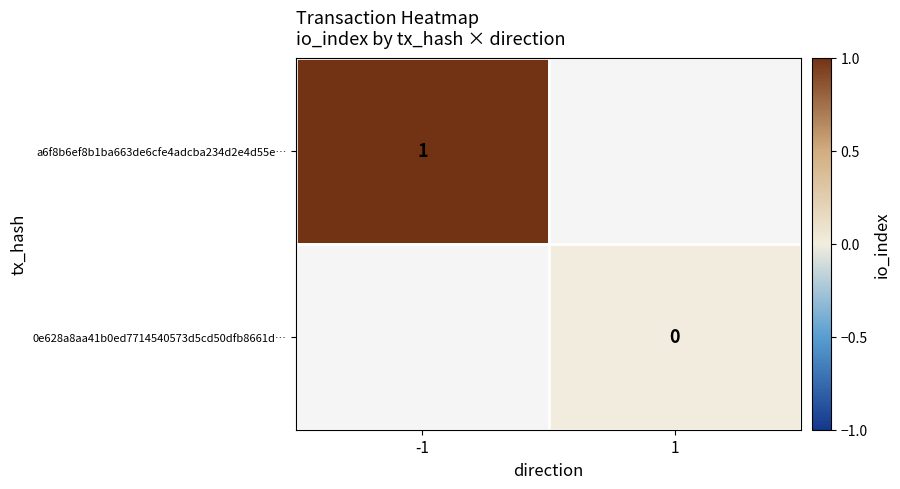

Count the number of categories in the chart.

2